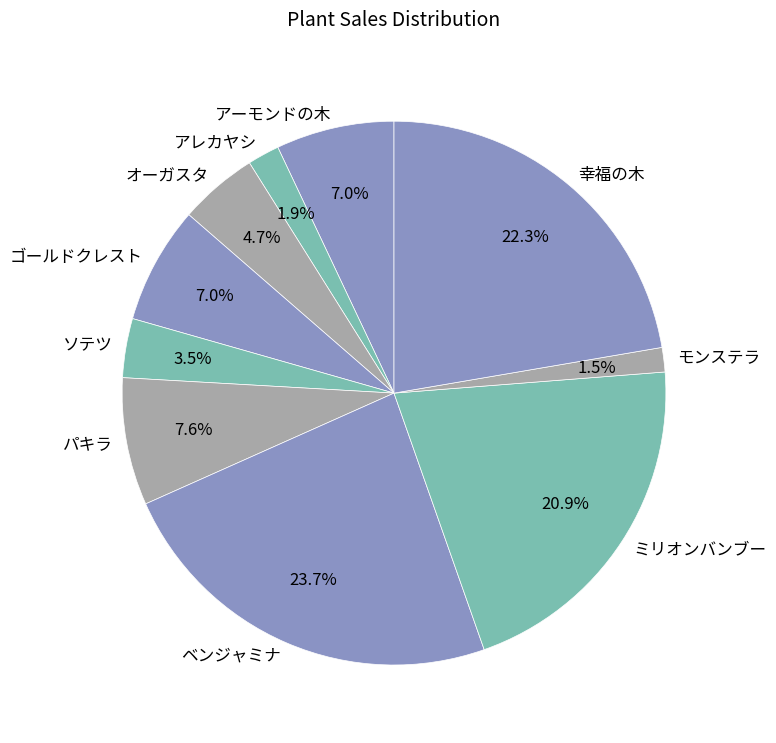

What percentage is NOT represented by ベンジャミナ?

76.3%